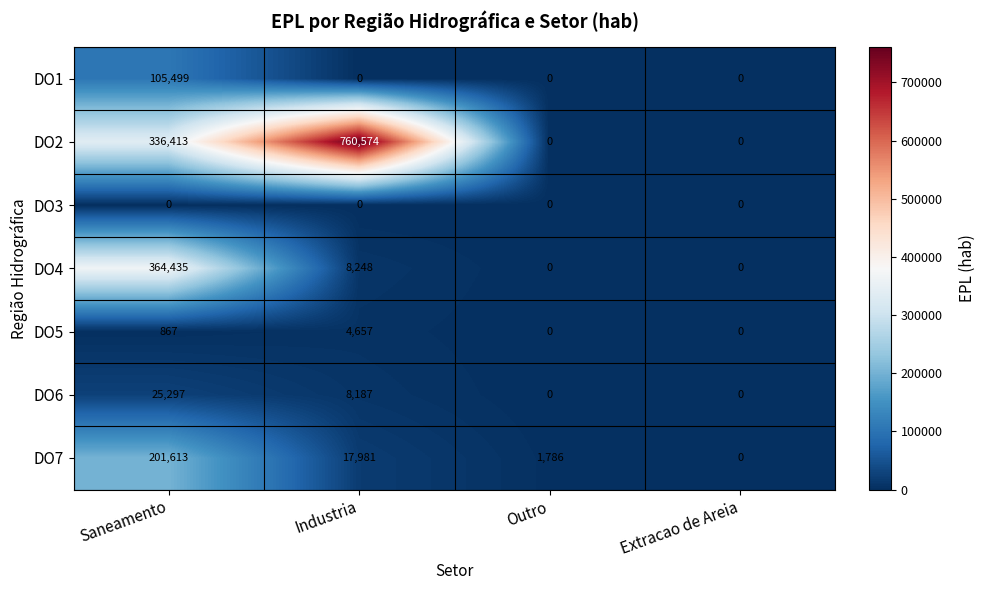

Rank the series at Saneamento from lowest to highest value.

DO3, DO5, DO6, DO1, DO7, DO2, DO4